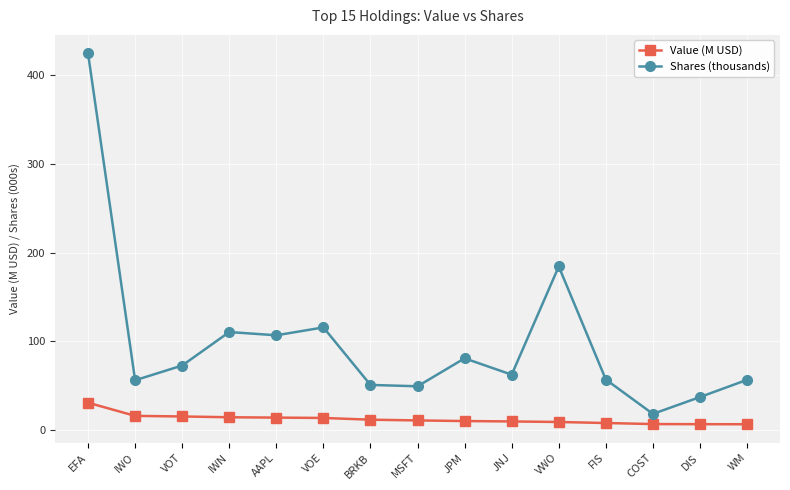

Where is Shares (thousands) nearest to the value 221?

VWO